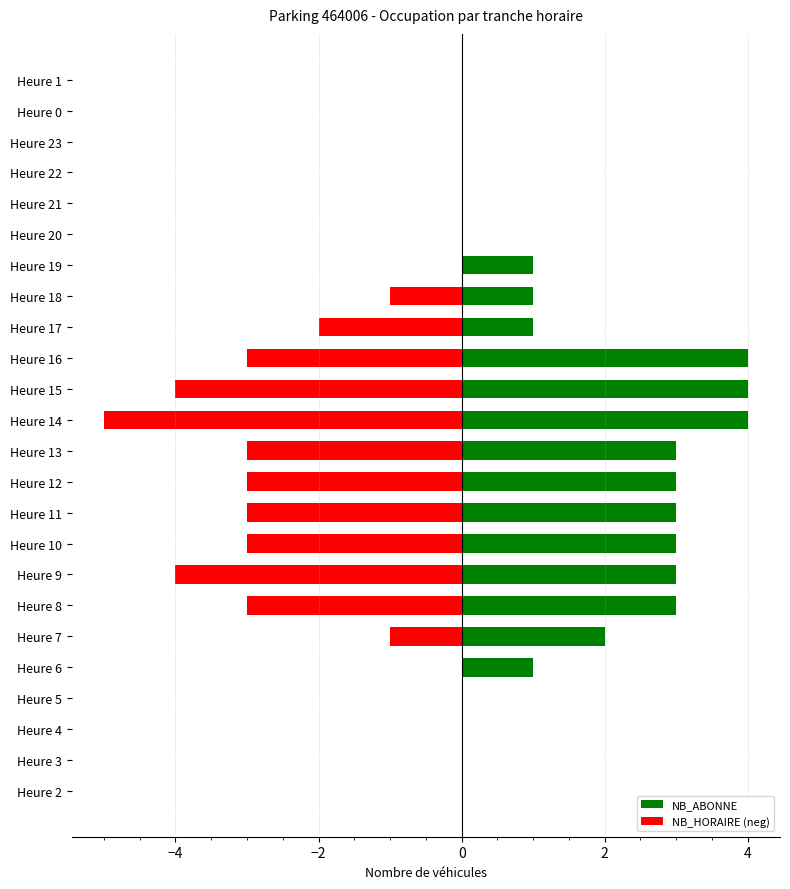

Which series has the largest range (max minus min)?

NB_HORAIRE (neg)